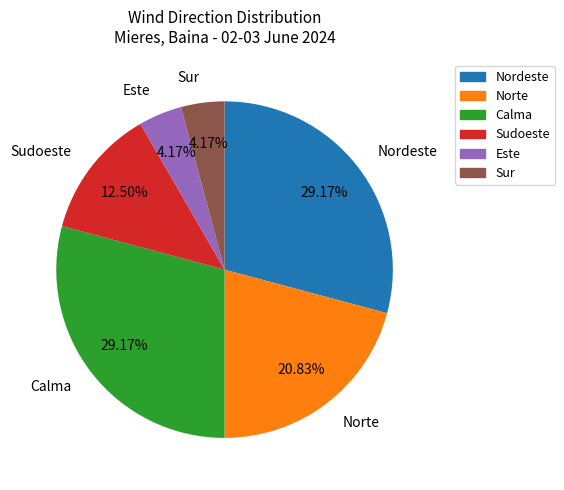

To the nearest percent, what is the average slice percentage?

17%